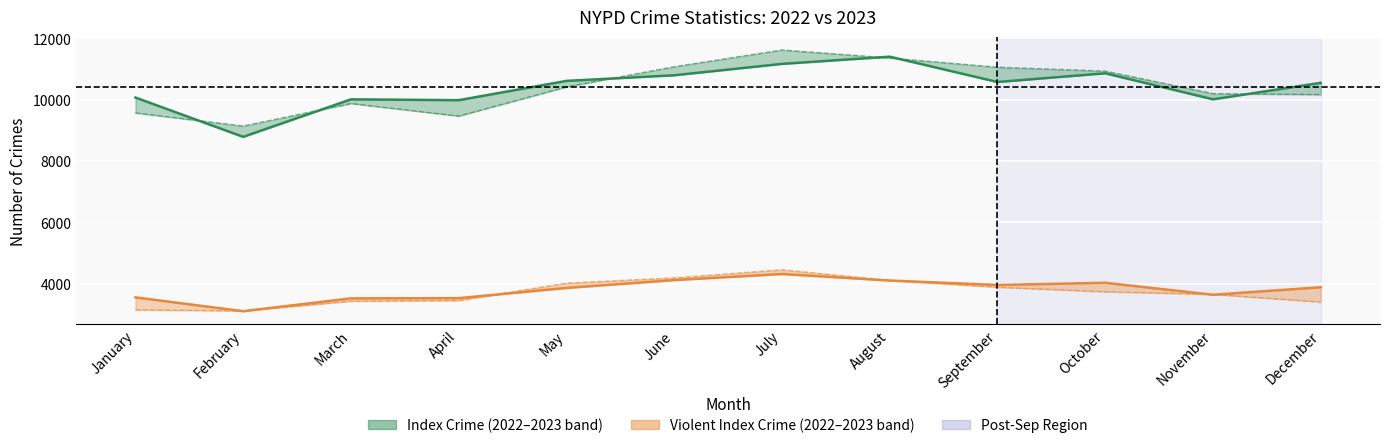

Where is the first local minimum for Index Crime 2022?

February